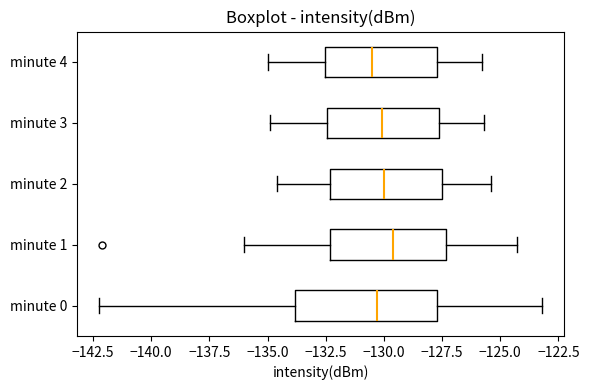

Reading bottom to top, transcribe this box plot: for each box, give where its median line is, the range the box spans, and where its two whiskers end, as read against the x-axis. The values are not printed on the chart, so give them approximately, as read against the axis.

minute 0: median -130.5, box -134.0 to -127.5, whiskers -142.0 to -123.0
minute 1: median -129.5, box -132.5 to -127.5, whiskers -136.0 to -124.5
minute 2: median -130.0, box -132.5 to -127.5, whiskers -134.5 to -125.5
minute 3: median -130.0, box -132.5 to -127.5, whiskers -135.0 to -125.5
minute 4: median -130.5, box -132.5 to -127.5, whiskers -135.0 to -126.0